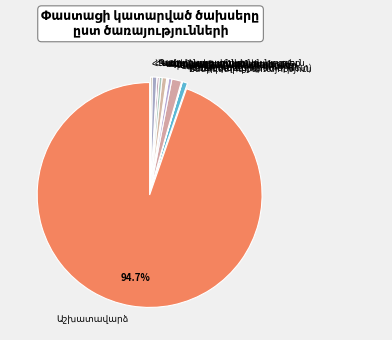

Is there any slice that represents more than half of the pie?

Yes